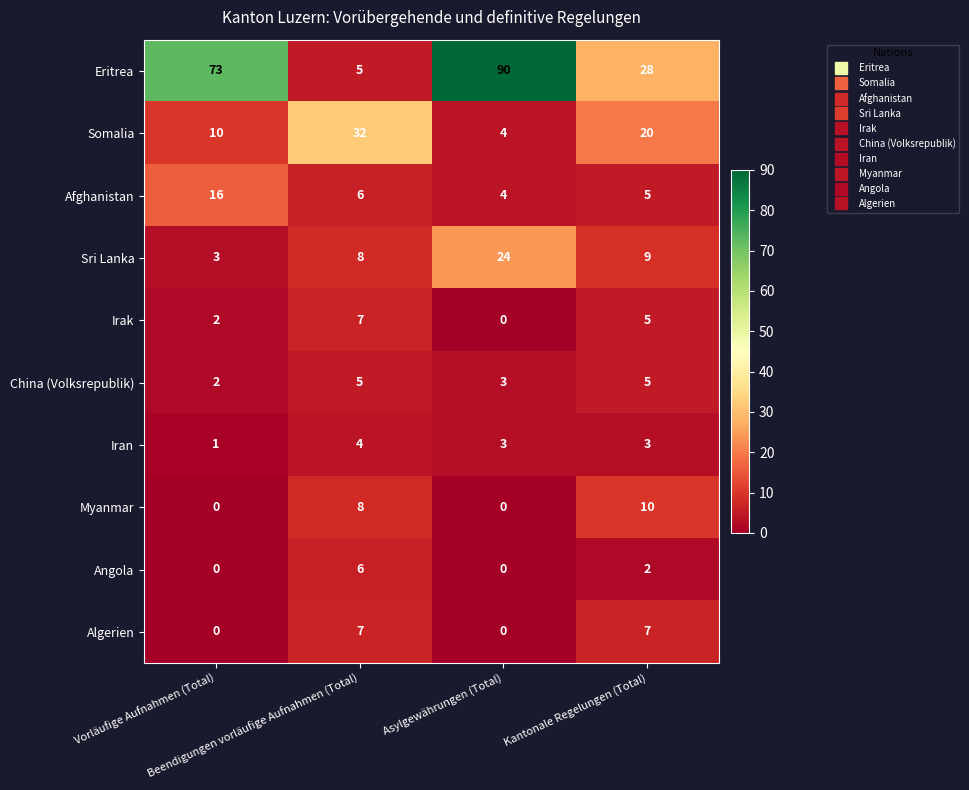

What is the highest value of the Afghanistan series?

16